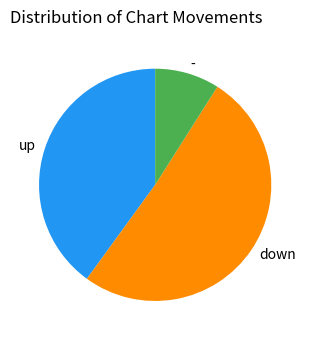

How many segments does this pie chart have?

3